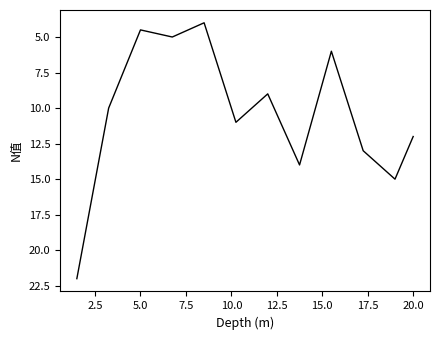

What is the minimum value shown in the chart?

4.0